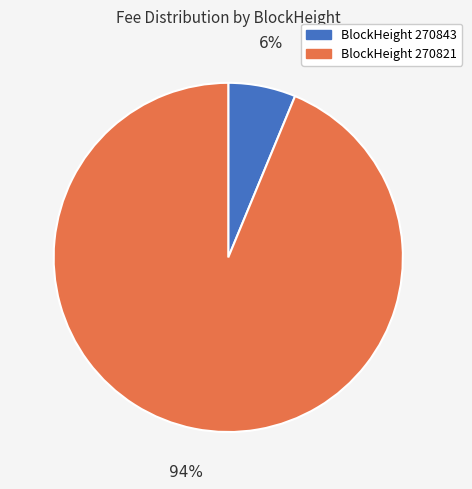

Is it true that BlockHeight 270843 is 6% of the pie?

True